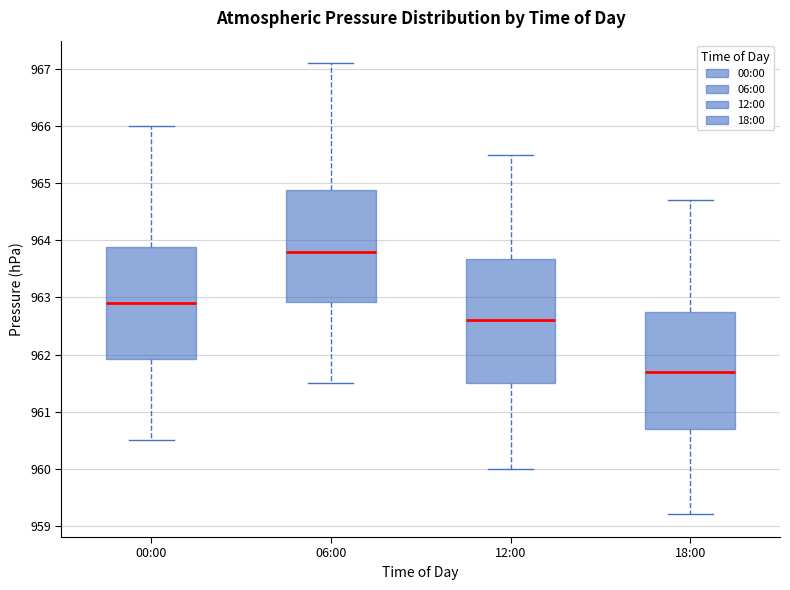

Which box's median line is the highest?

06:00